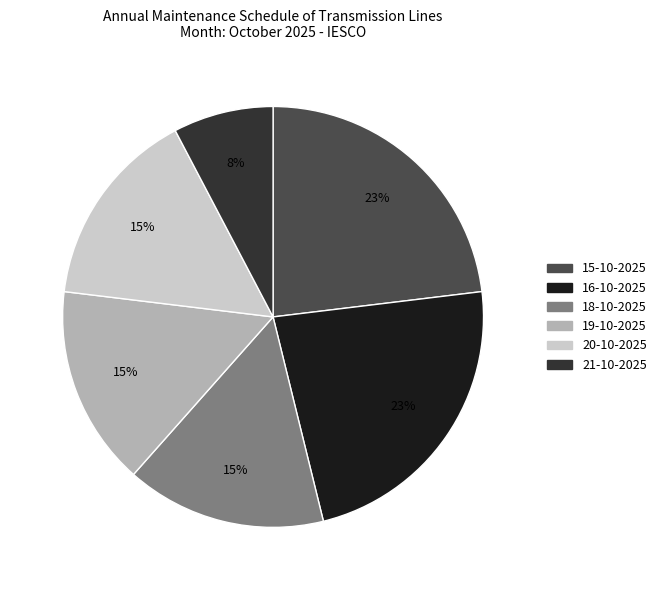

Does any single category account for the majority?

No